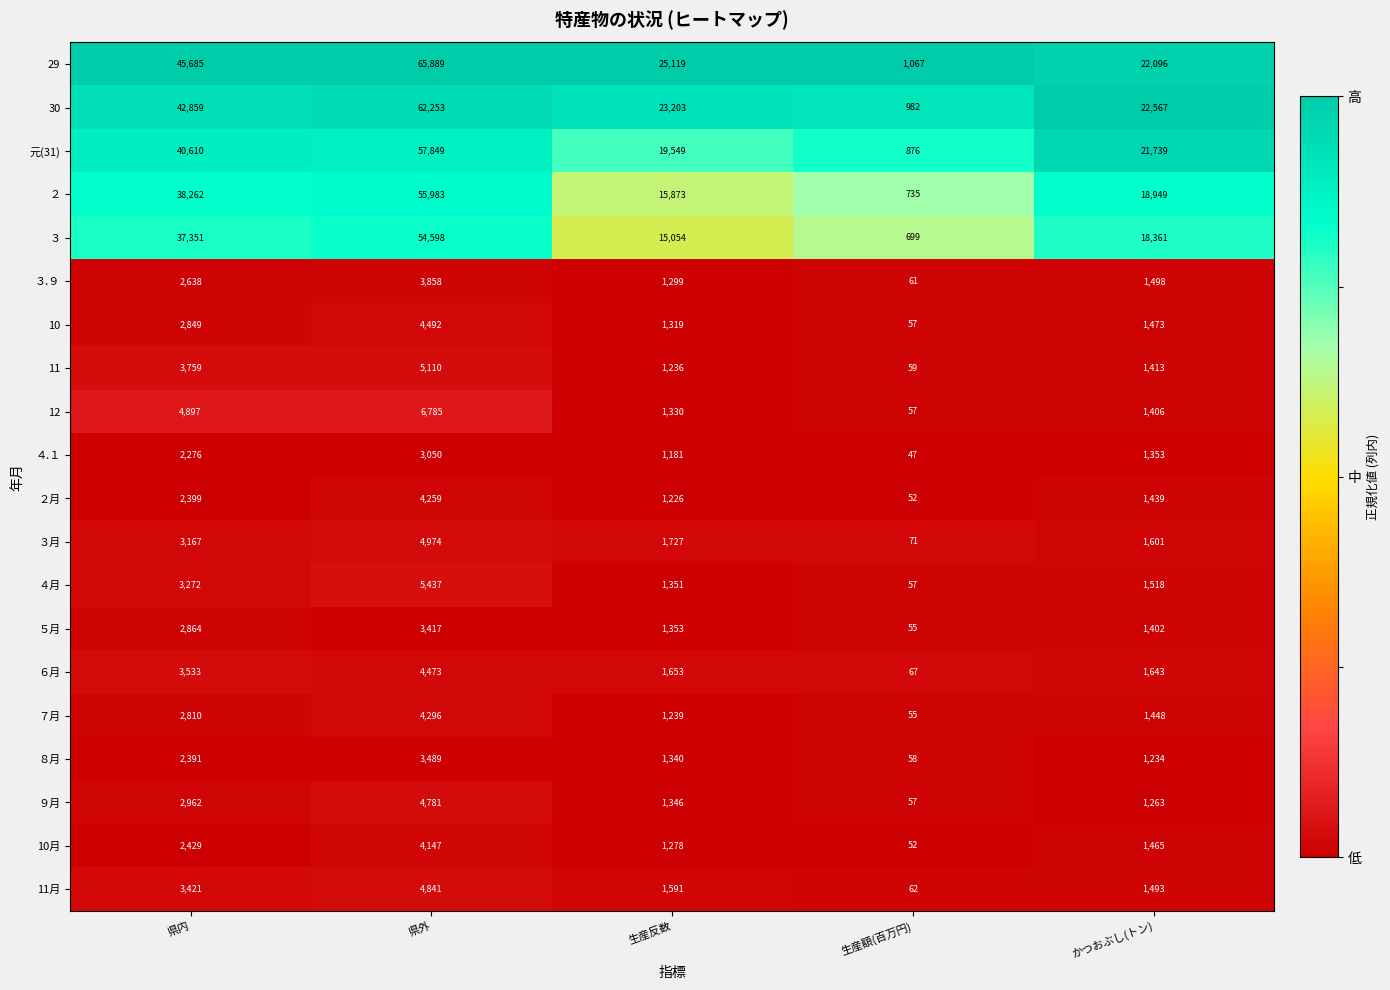

Which series changed the most between 生産額(百万円) and かつおぶし(トン)?

30